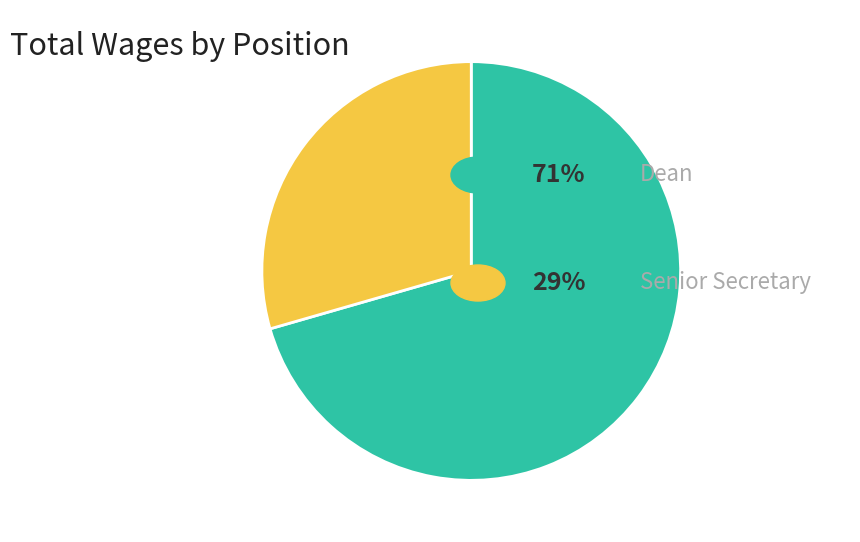

Is there any slice that represents more than half of the pie?

Yes